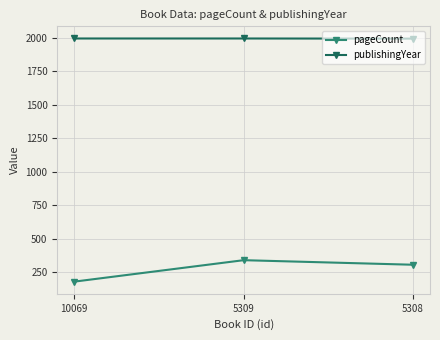

What is the lowest value of the pageCount series?

180